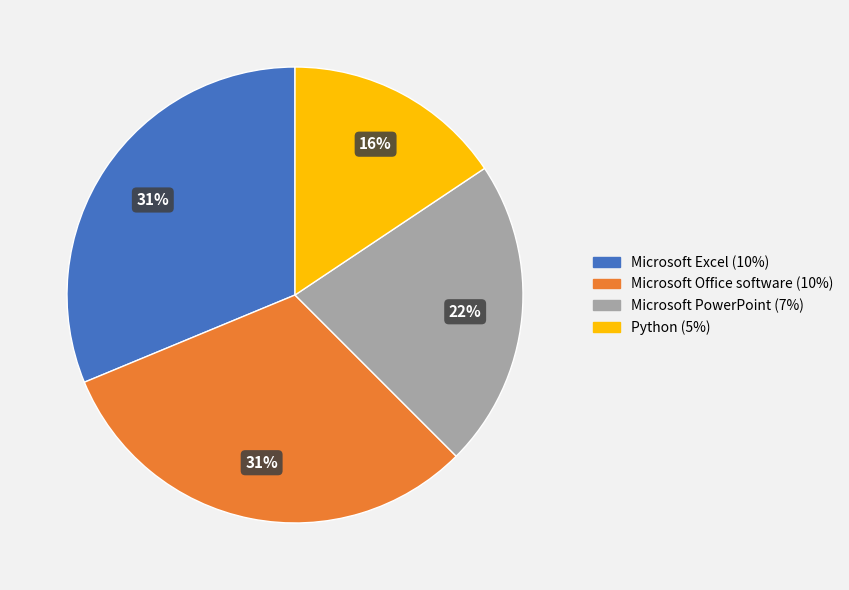

To the nearest percent, what is the difference between the Microsoft PowerPoint and Python slice percentages?

6%